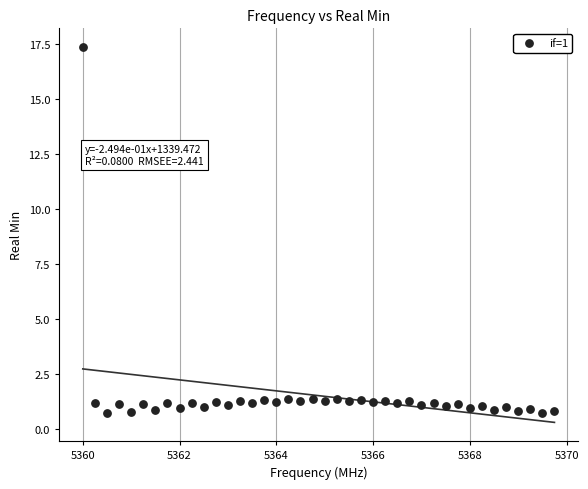

What is the range of Y values (max minus min)?

16.6